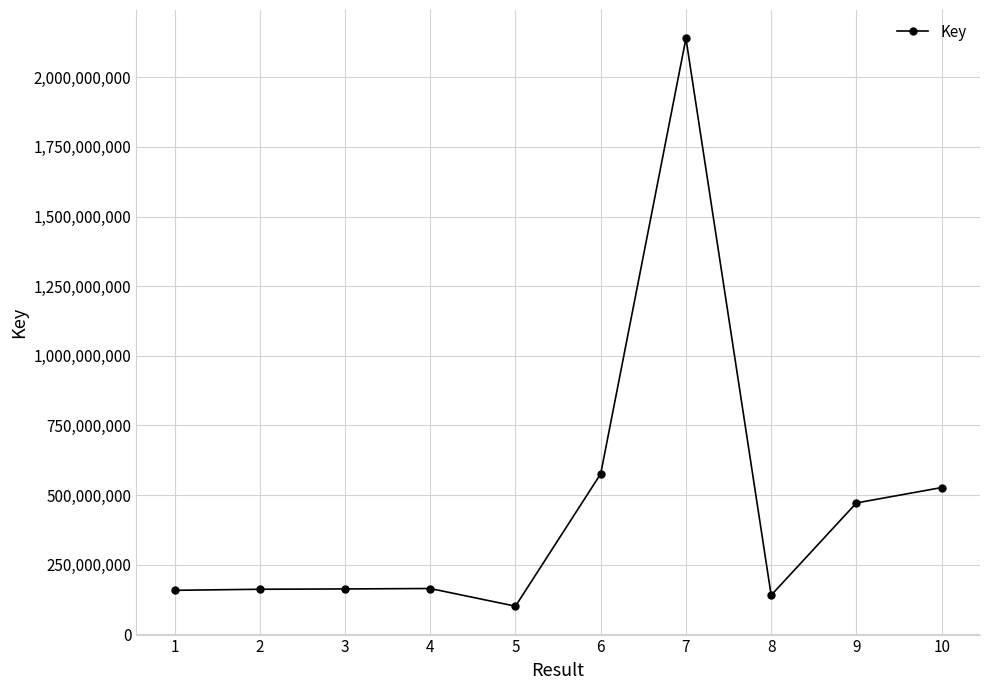

What is the minimum value shown in the chart?

100772746